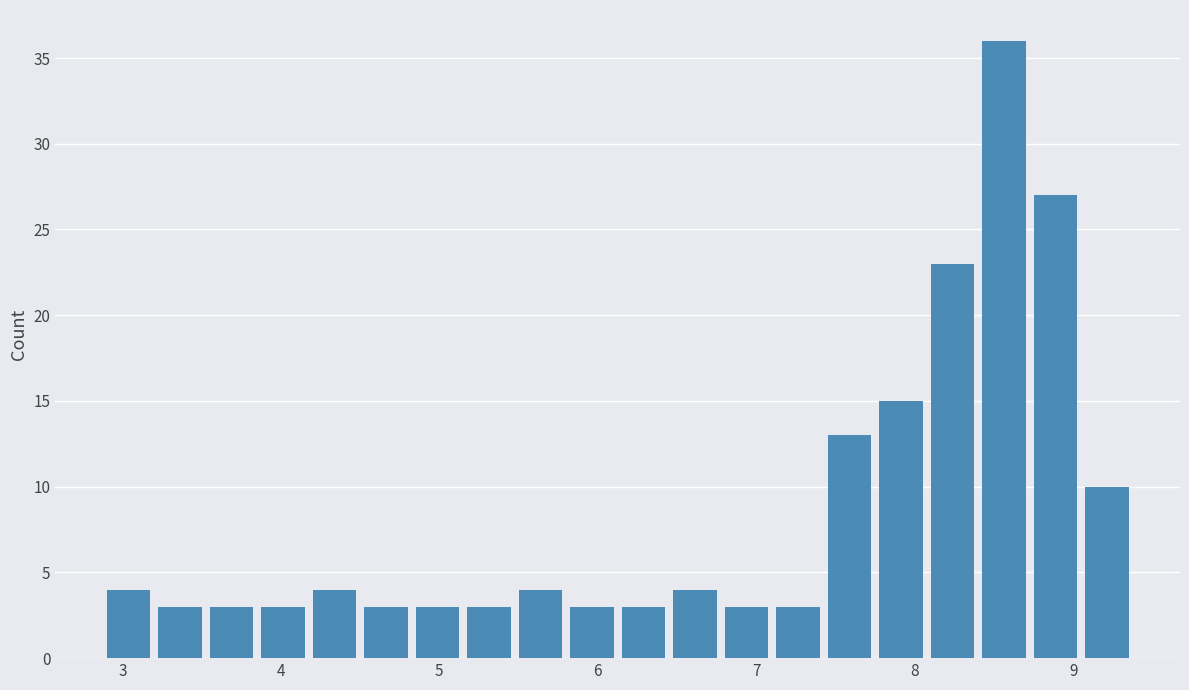

Read against the x-axis, roughly where is the centre of the tallest bar?

8.6